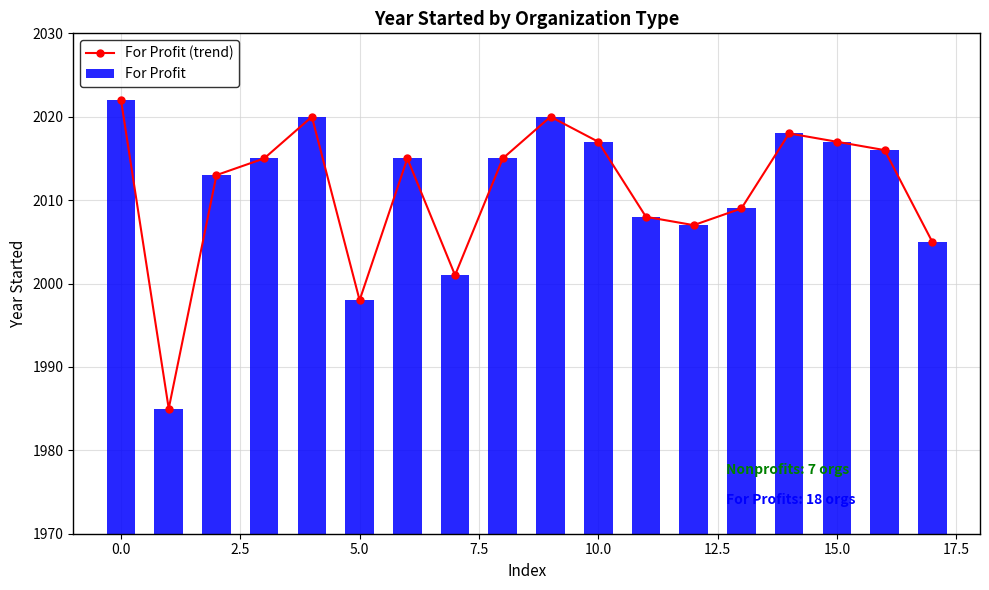

What is the average value of the For Profit series?

2011